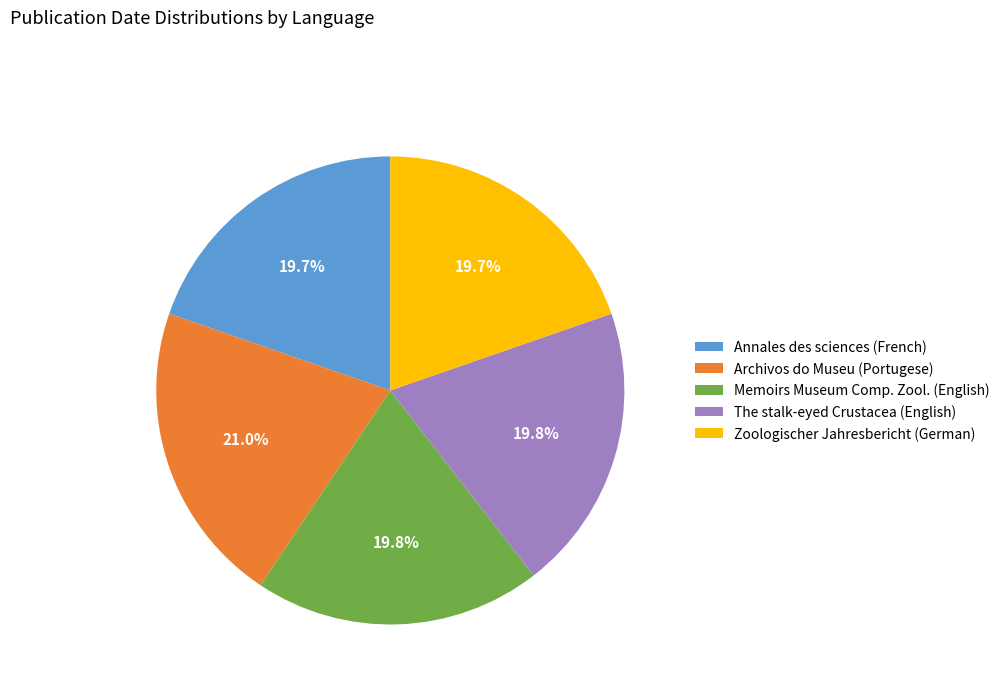

Between Archivos do Museu (Portugese) and Zoologischer Jahresbericht (German), which is larger?

Archivos do Museu (Portugese)